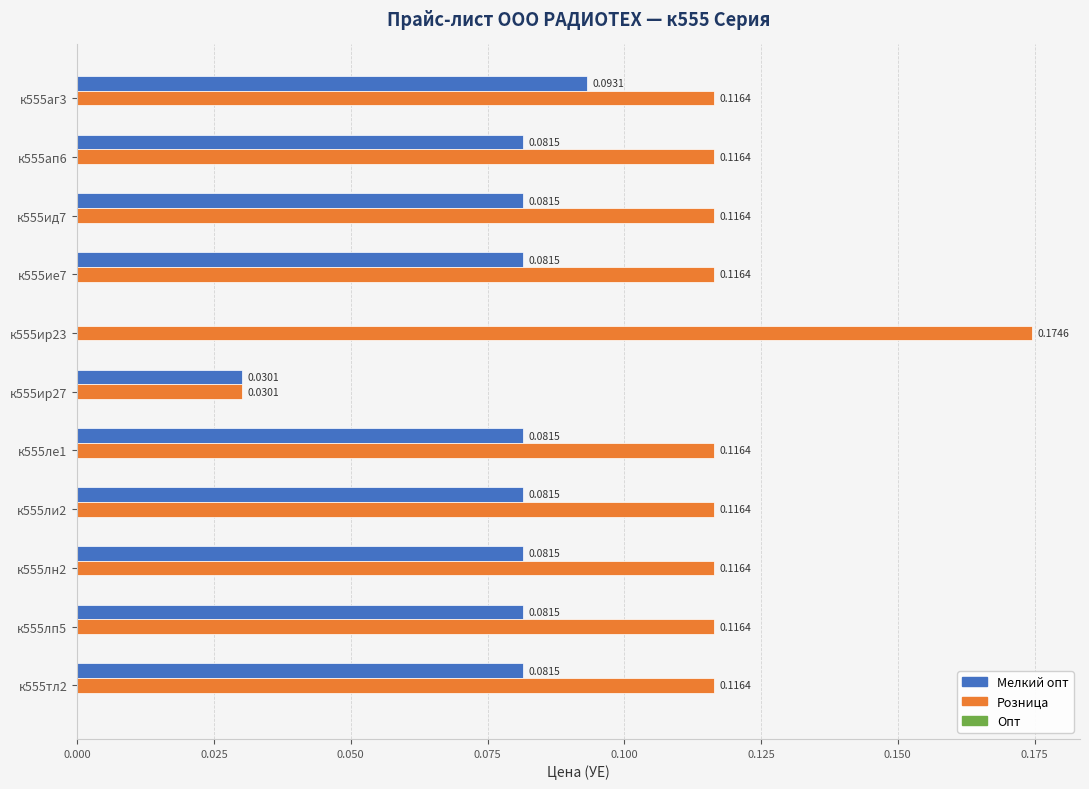

Which series has the largest total across all categories?

Розница